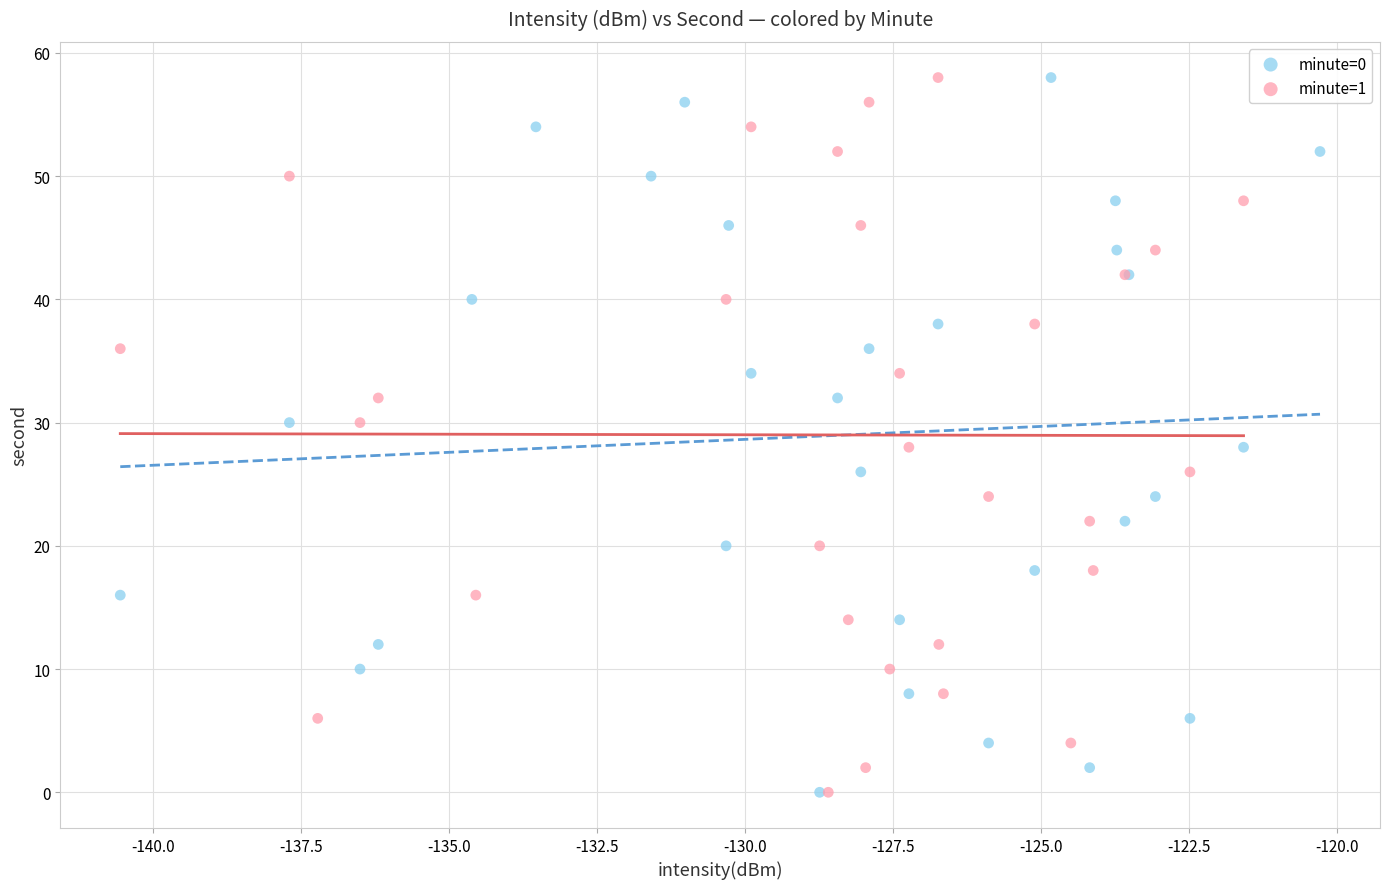

What are all the series names shown in the legend?

minute=0, minute=1